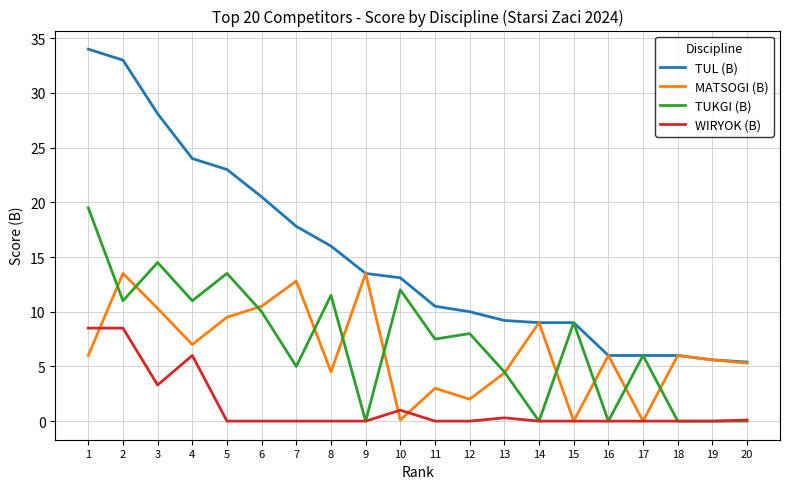

How many categories are shown in the chart?

20